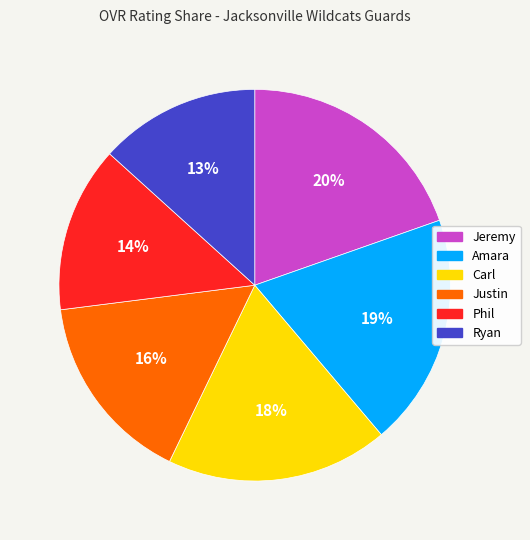

What is the ratio of the value at Phil to the value at Amara?

0.7